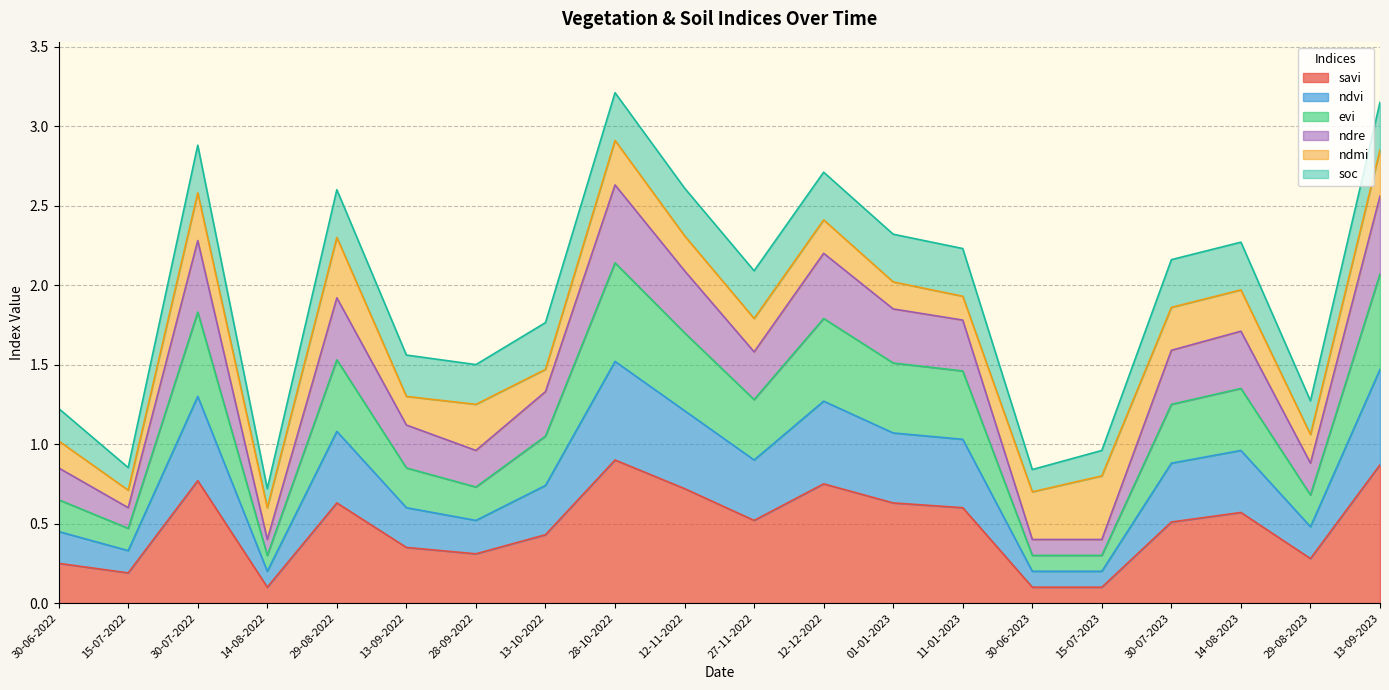

What is the maximum value shown in the chart?

3.2